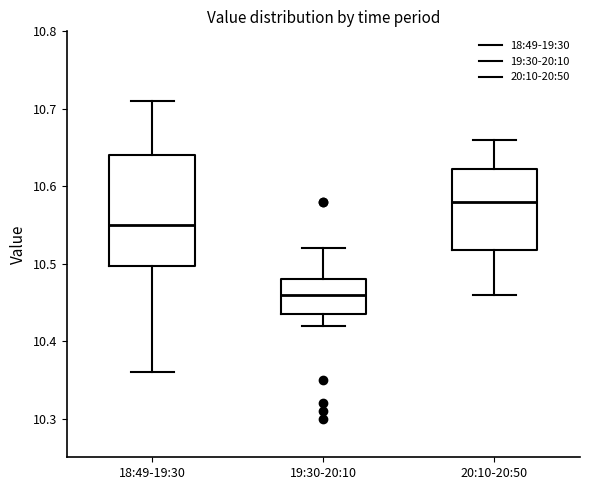

Where does the upper whisker of the box for 18:49-19:30 end on the y-axis? The values are not printed on the chart, so give them approximately, as read against the axis.

10.71